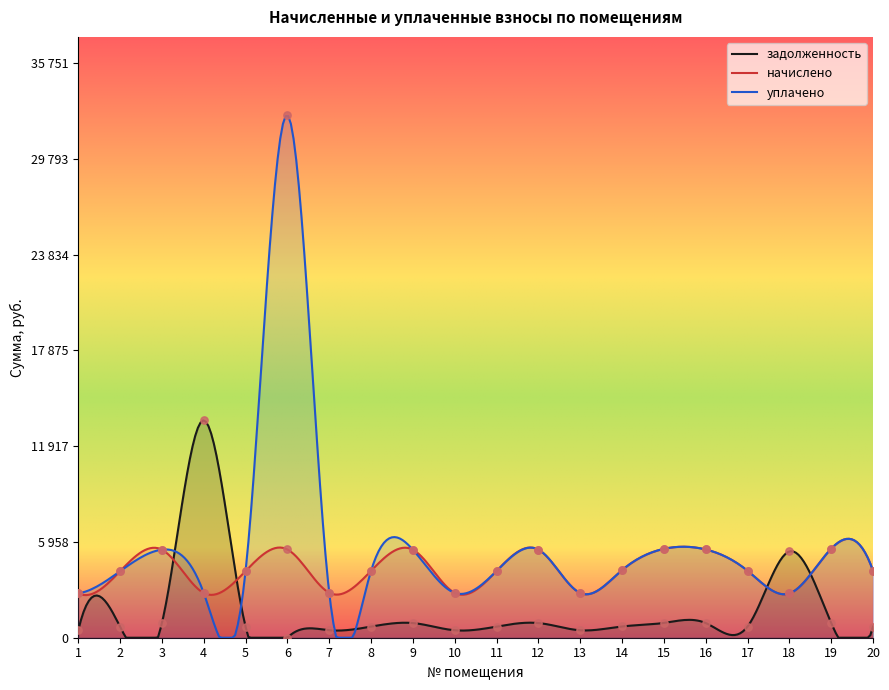

Is the value of уплачено at 12 greater than the value of задолженность at 17?

Yes